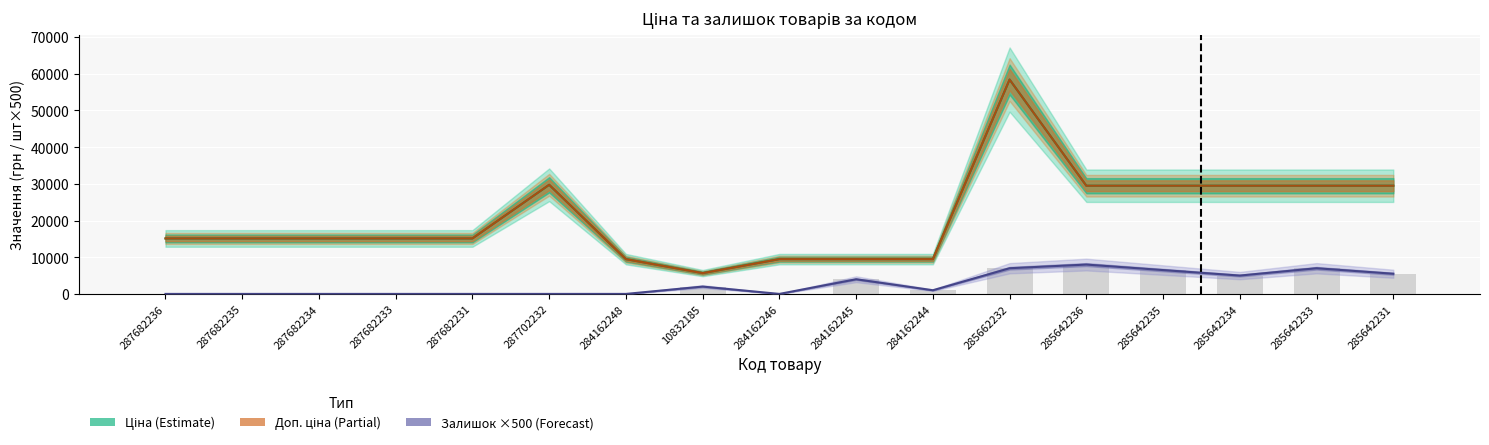

Which series has the largest range (max minus min)?

Ціна (Estimate)